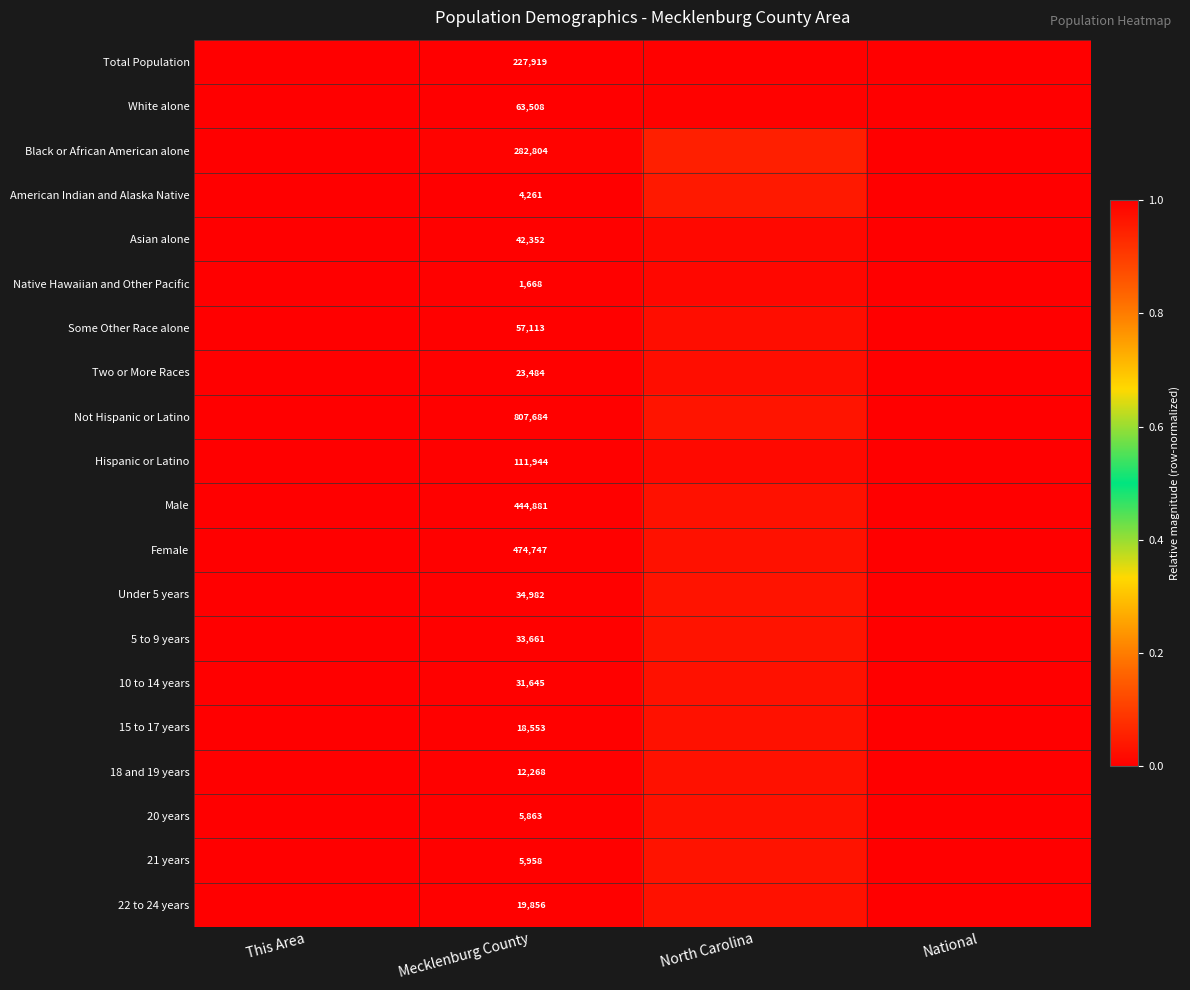

Is the value of Female at National greater than the value of 5 to 9 years at Mecklenburg County?

Yes